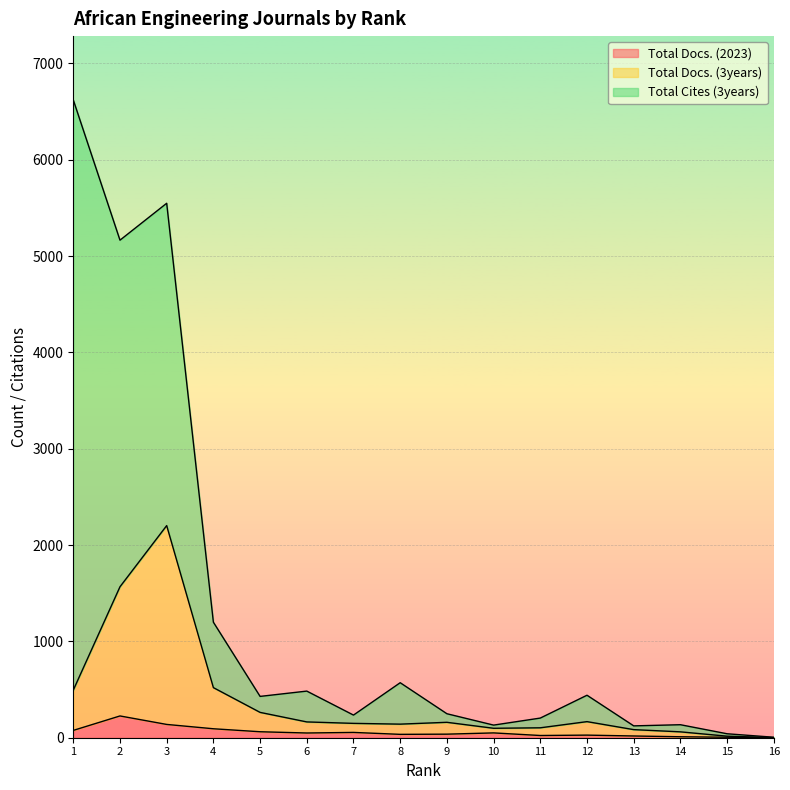

What is the total value across all series at 16?

1